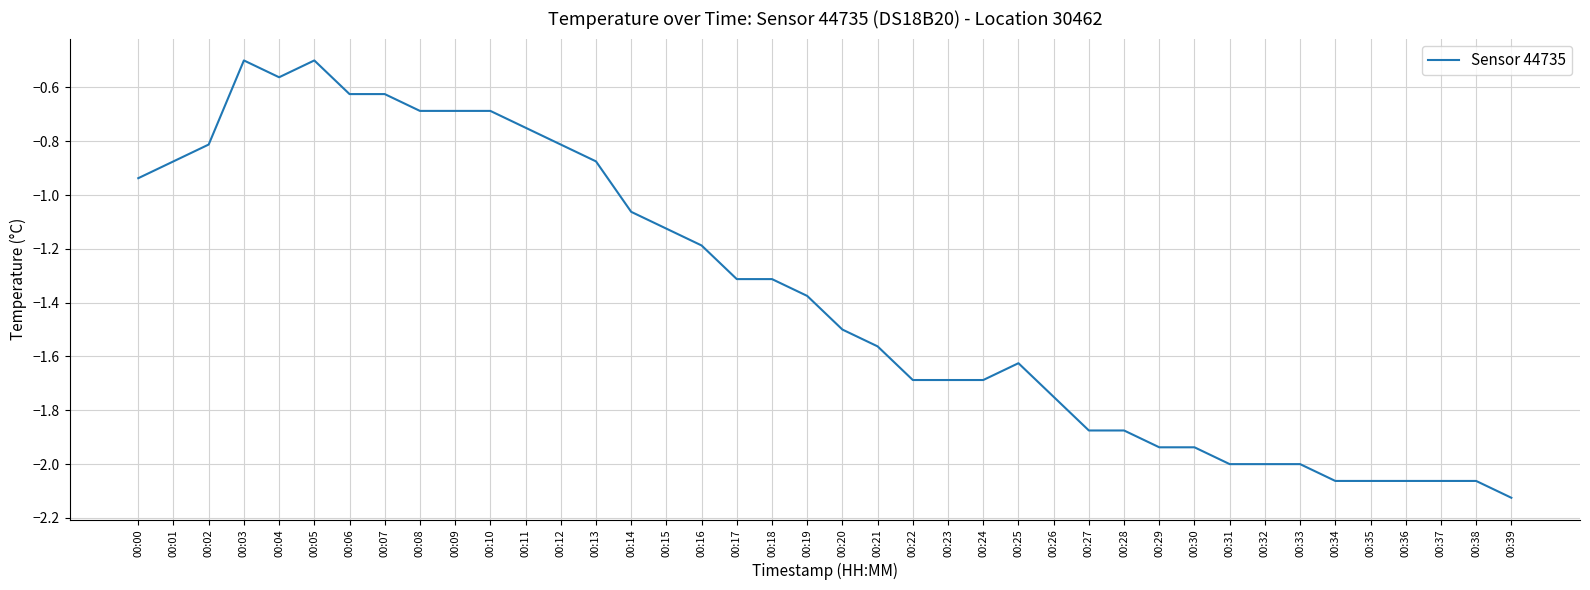

Where does the data first go above -1?

00:00